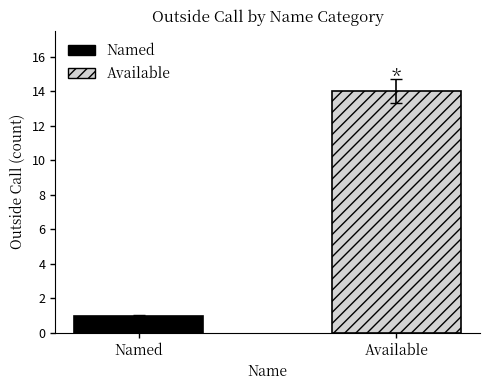

Is it true that the value at Available is 14?

True